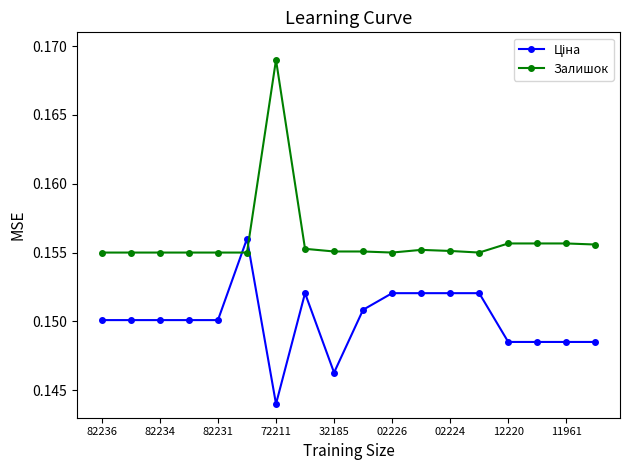

Count the Залишок values in the range 0 to 1.

18